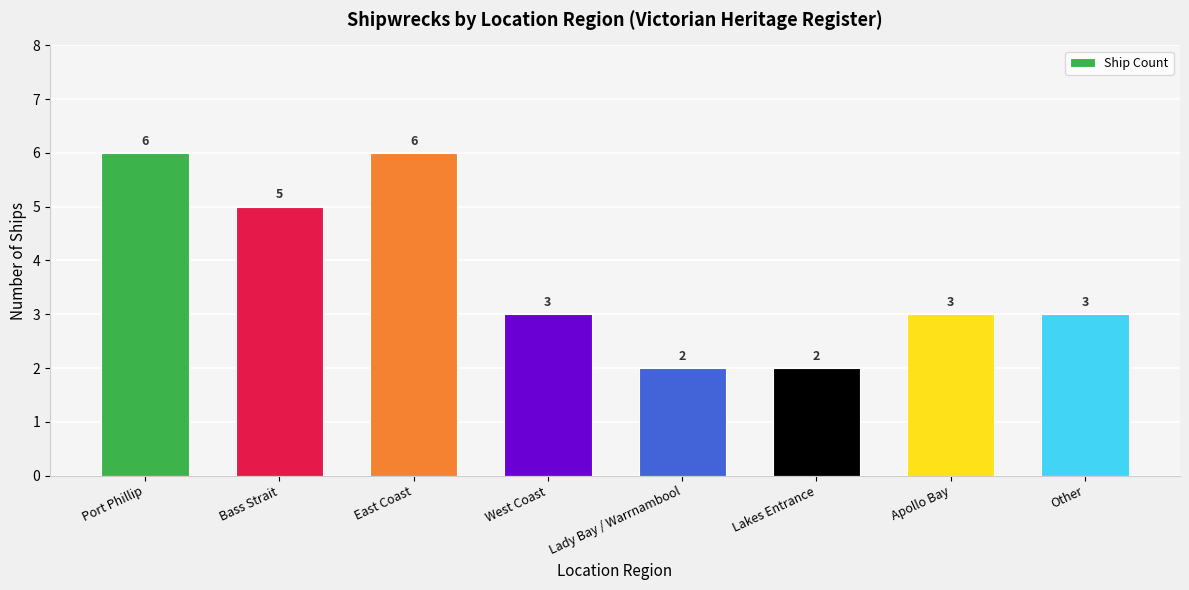

Count the number of categories in the chart.

8